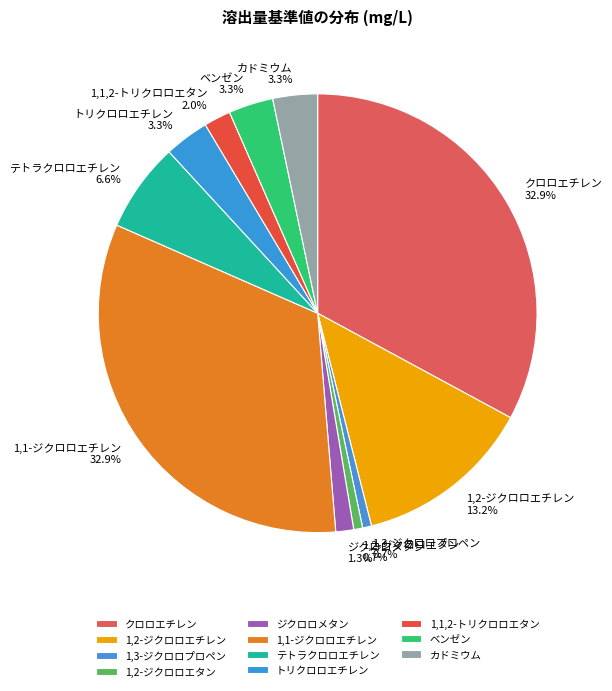

To the nearest percent, what portion does テトラクロロエチレン represent?

7%